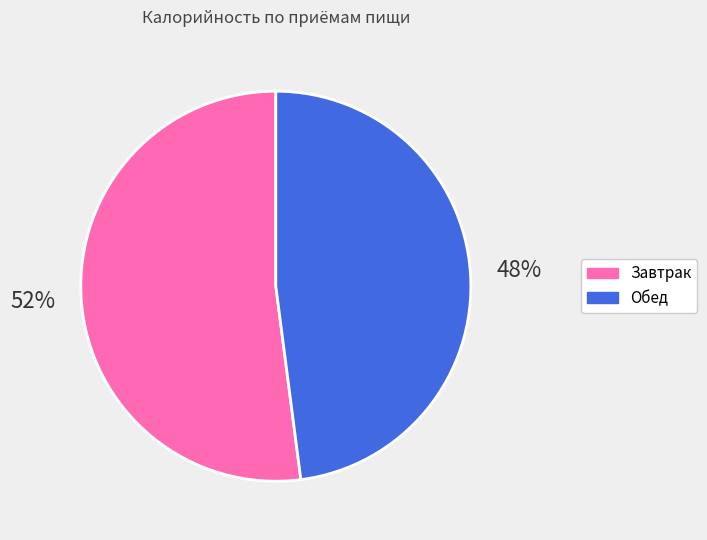

To the nearest percent, what is the difference between the largest and smallest slice percentages?

4%